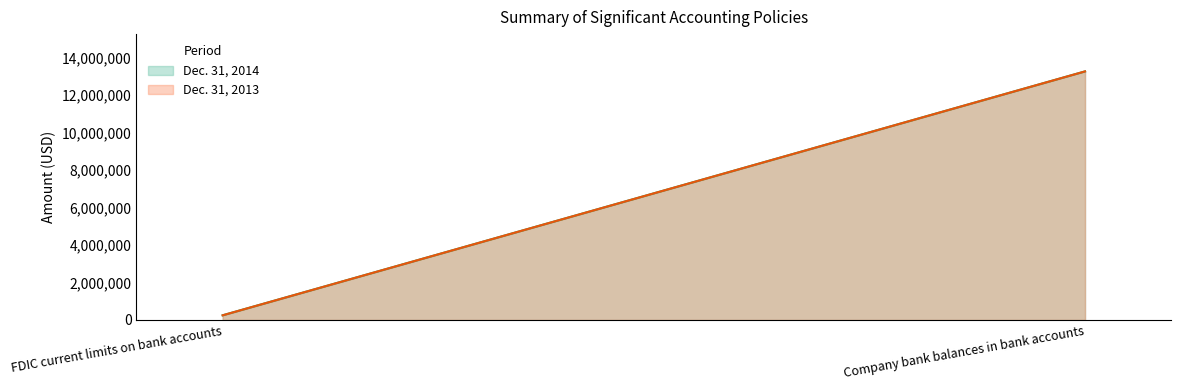

Which category has the lowest value in the Dec. 31, 2013 series?

FDIC current limits on bank accounts